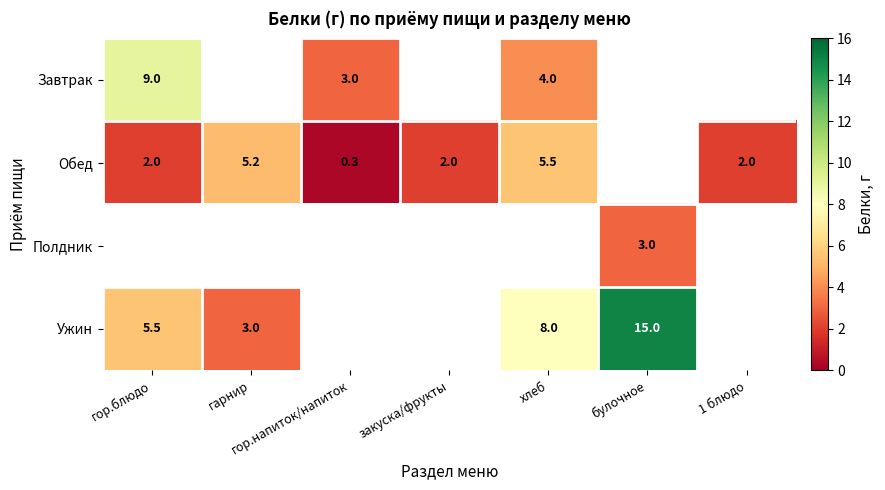

Is the value of Ужин at гор.блюдо greater than the value of Обед at гор.блюдо?

Yes